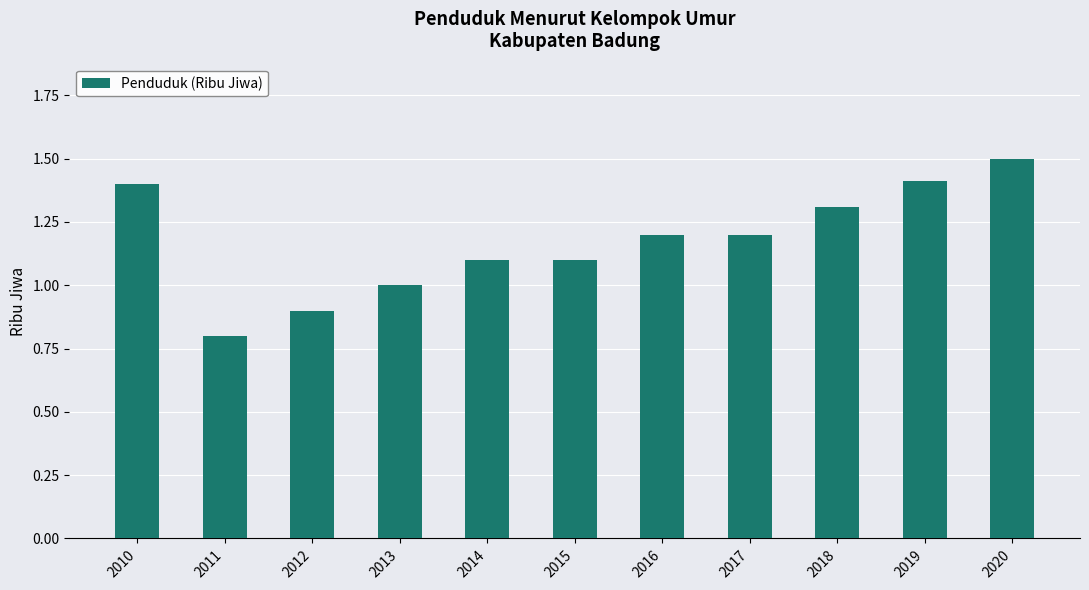

True or false: the data shows 1.1 at 2015.

True